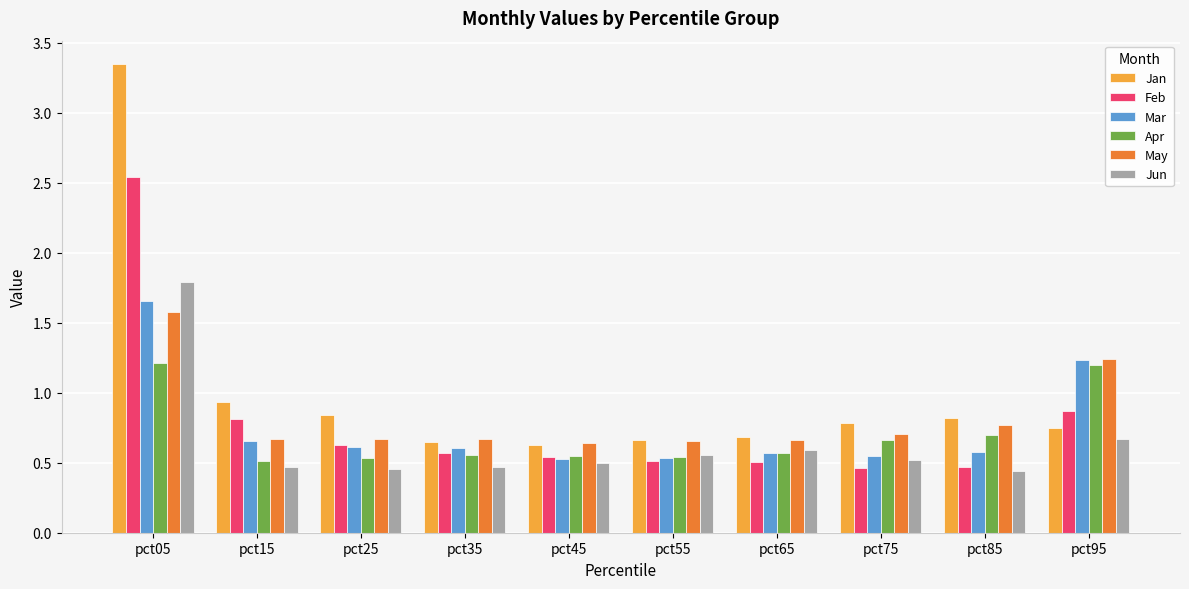

Count the number of data series in this chart.

6